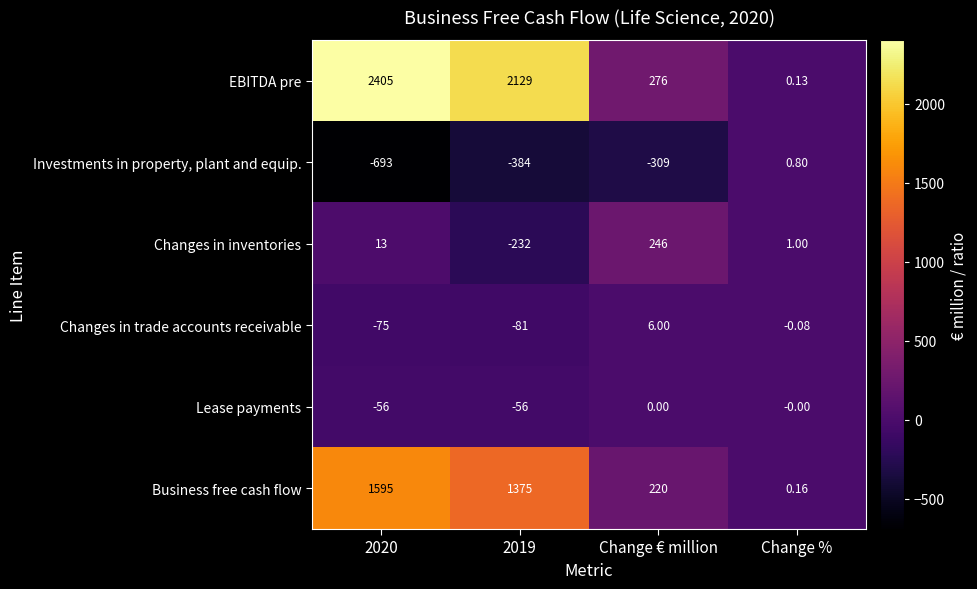

Is the value of Changes in inventories at Change € million greater than the value of Business free cash flow at Change %?

Yes